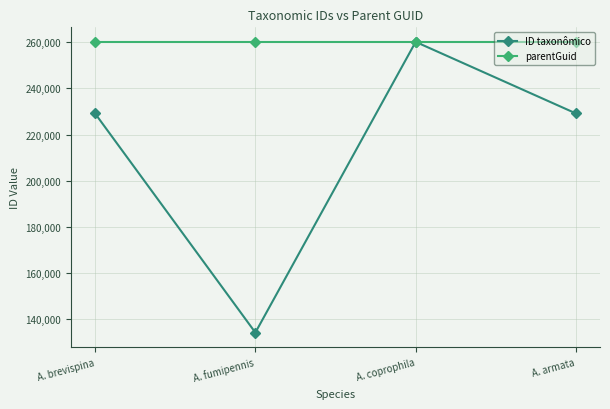

Which series changed the most between A. brevispina and A. fumipennis?

ID taxonômico